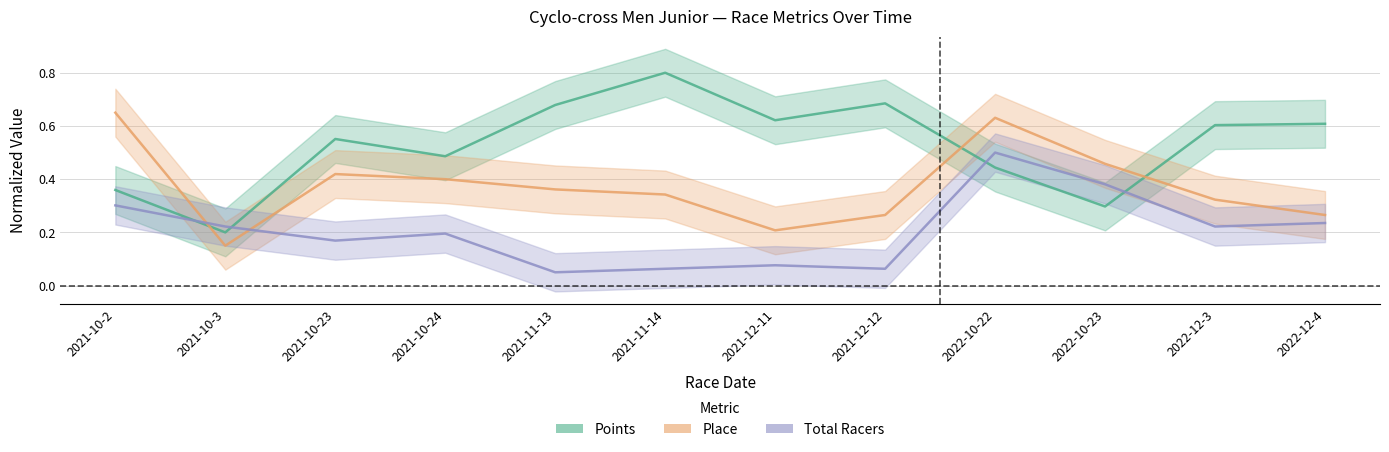

List the series in order of their overall mean, highest first.

Points, Place, Total Racers